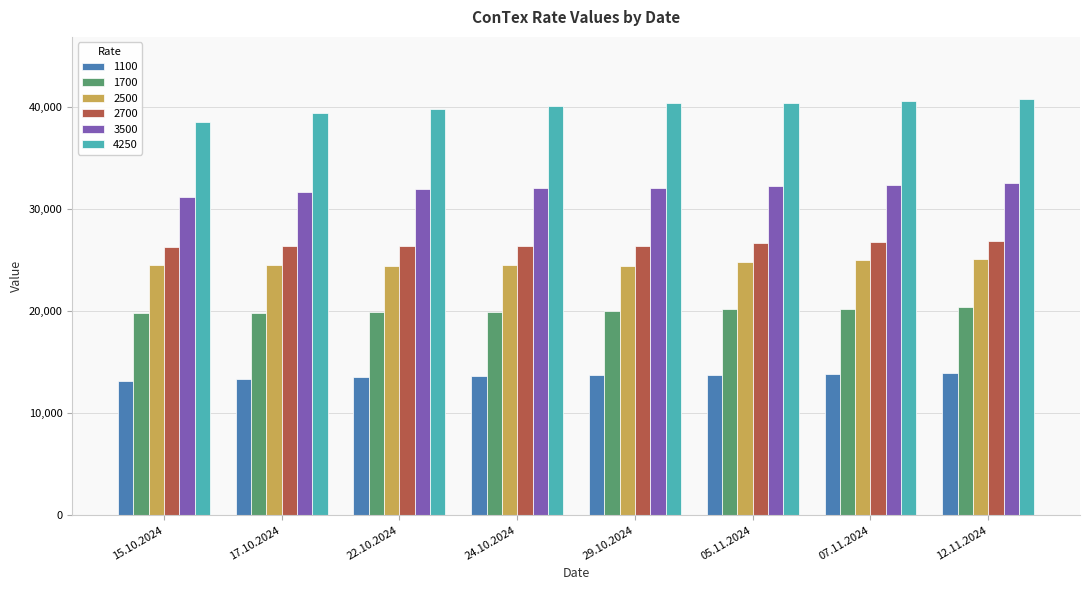

What is the sum of all 1700 values?

160391